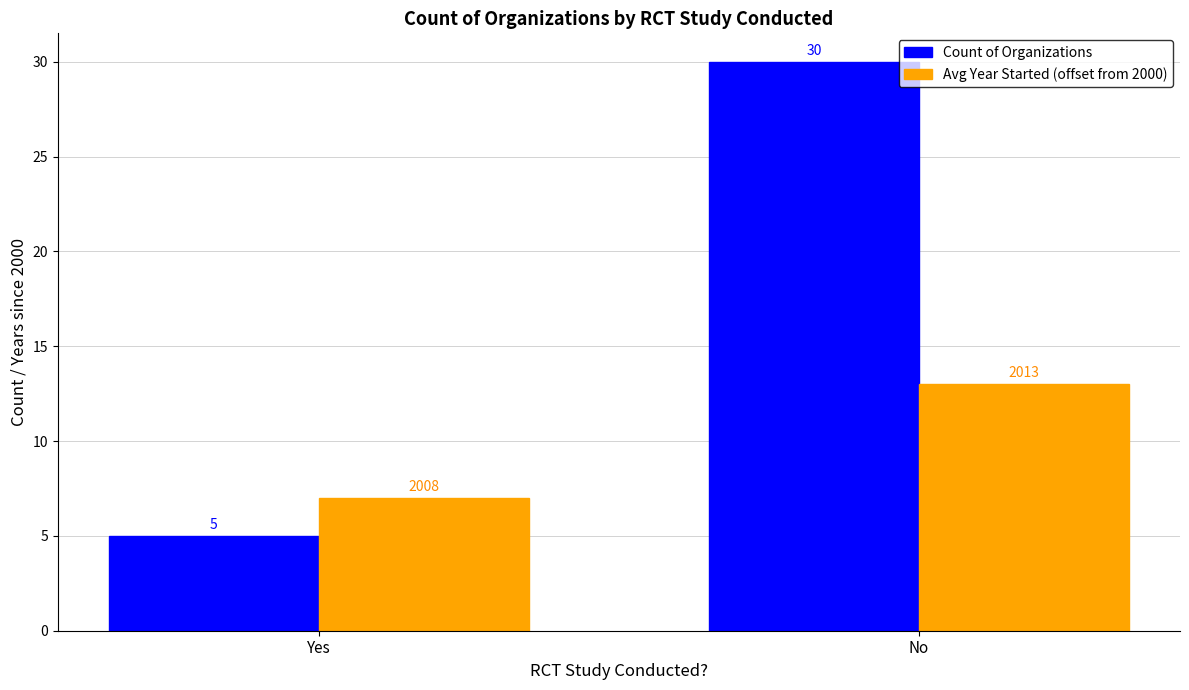

How many Avg Year Started (offset from 2000) values are between 7 and 13?

2